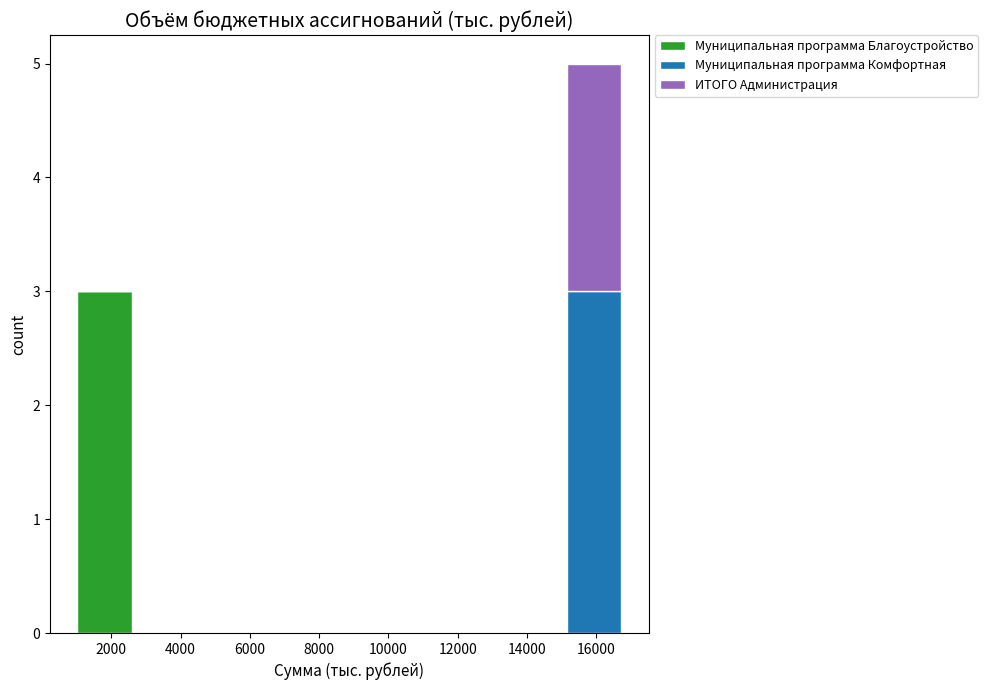

Reading left to right, list every stacked bar in this chart as the range it spans on the x-axis followed by its total height. Neither the bar edges nor the heights are printed on the chart, so give them approximately, as read against the axes.

1000 to 2600: 3
2600 to 4200: 0
4200 to 5800: 0
5800 to 7400: 0
7400 to 8800: 0
8800 to 10400: 0
10400 to 12000: 0
12000 to 13600: 0
13600 to 15200: 0
15200 to 16800: 5